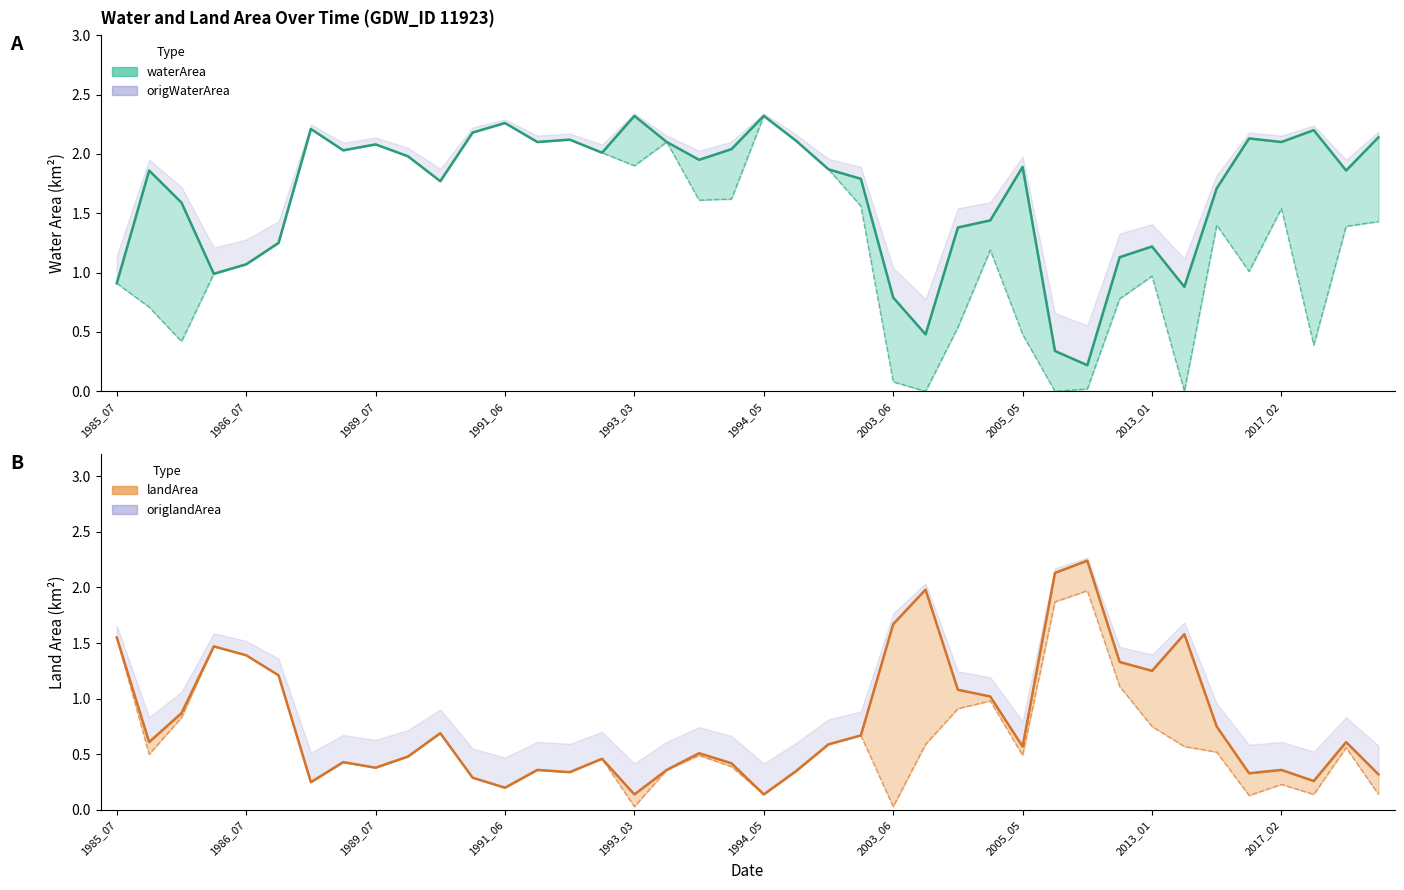

Which series ends up on top after the final intersection of waterArea and landArea?

waterArea